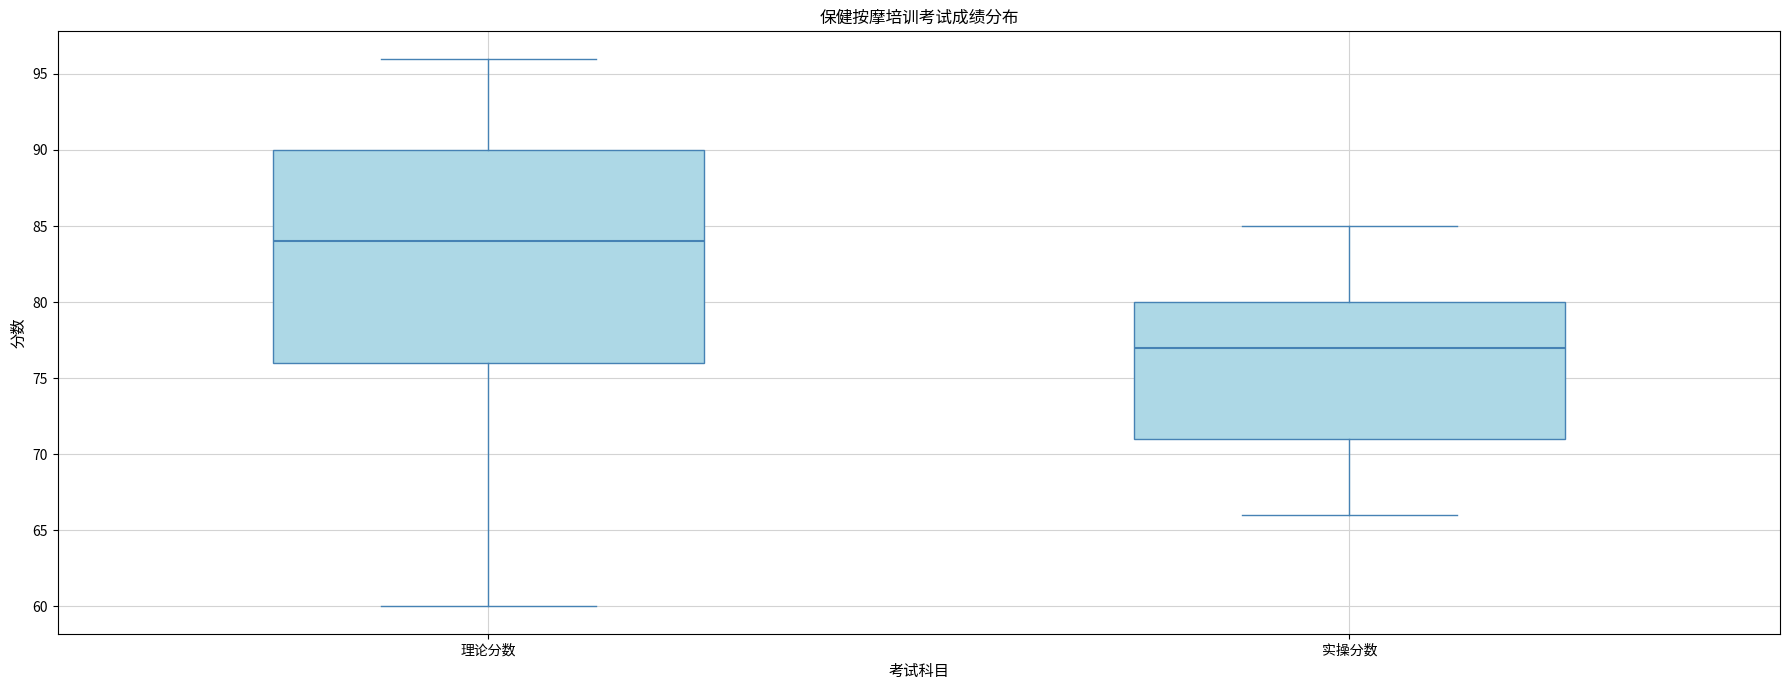

Reading left to right, transcribe this box plot: for each box, give where its median line is, the range the box spans, and where its two whiskers end, as read against the y-axis. The values are not printed on the chart, so give them approximately, as read against the axis.

理论分数: median 84, box 76 to 90, whiskers 60 to 96
实操分数: median 77, box 71 to 80, whiskers 66 to 85